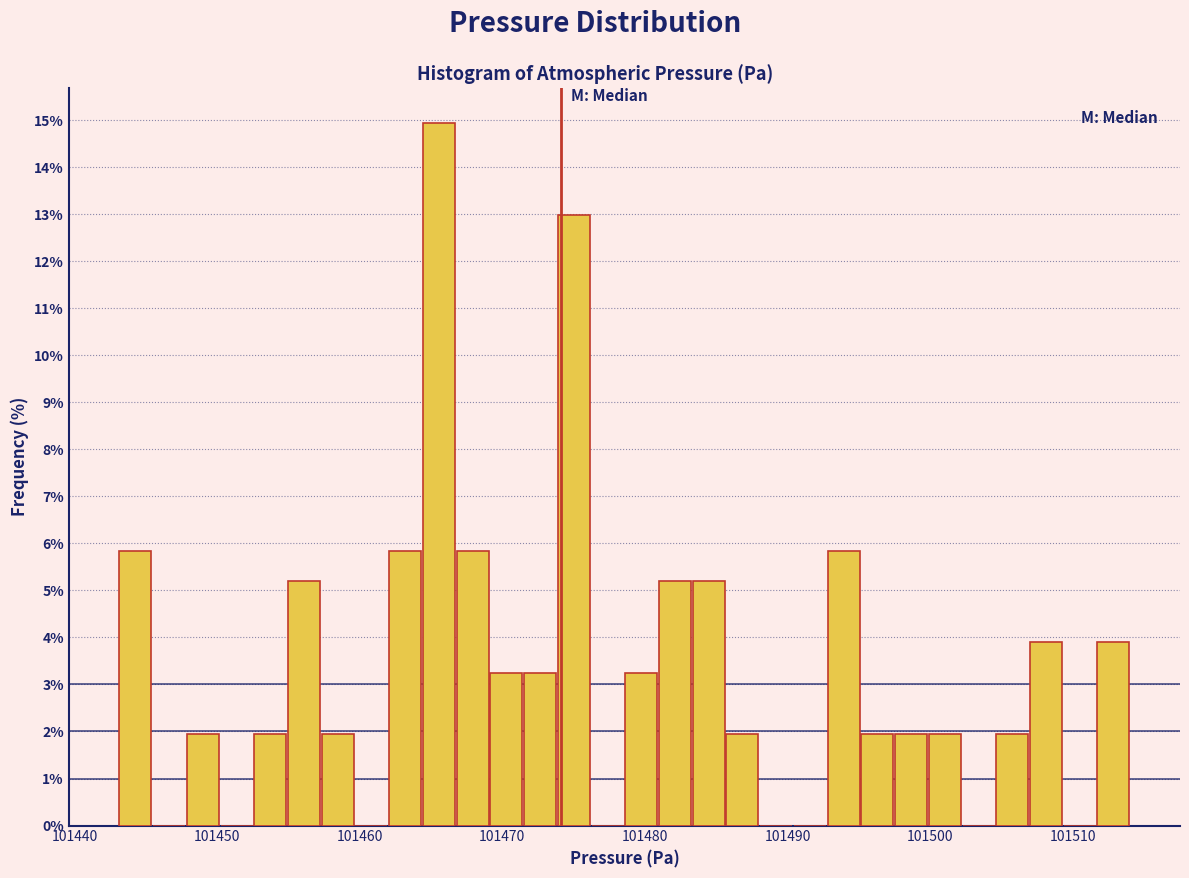

Around what value on the x-axis is the tallest bar? Give the approximate position of its centre, as read against the axis.

101466